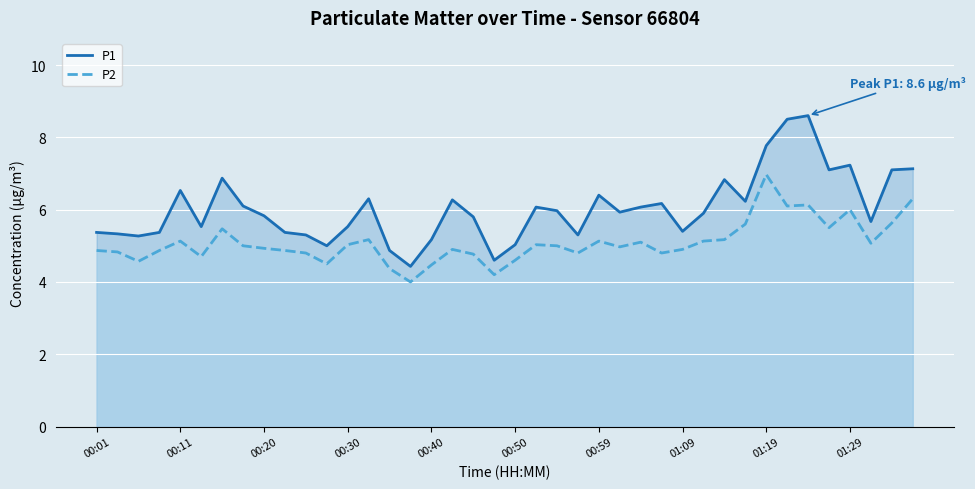

List the series in order of their overall mean, highest first.

P1, P2